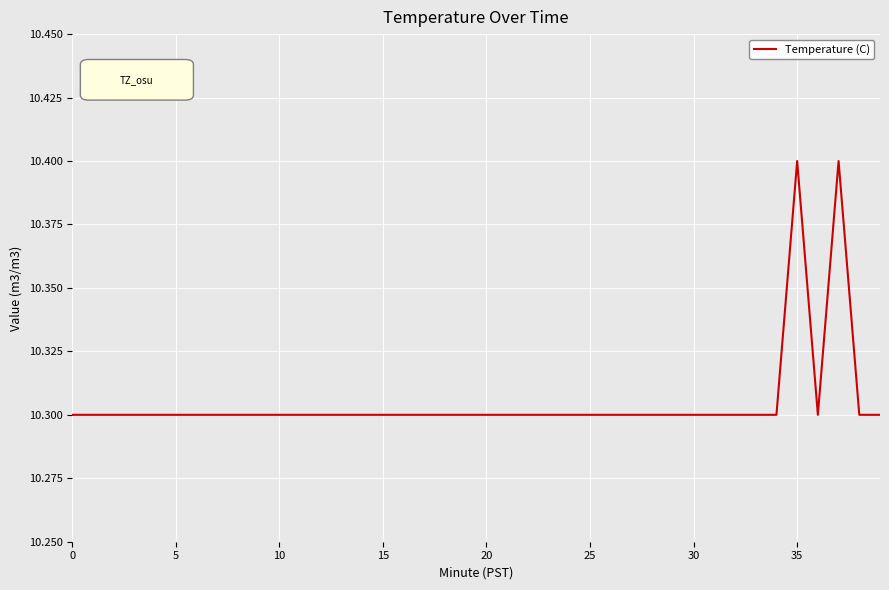

What is the average value?

10.3